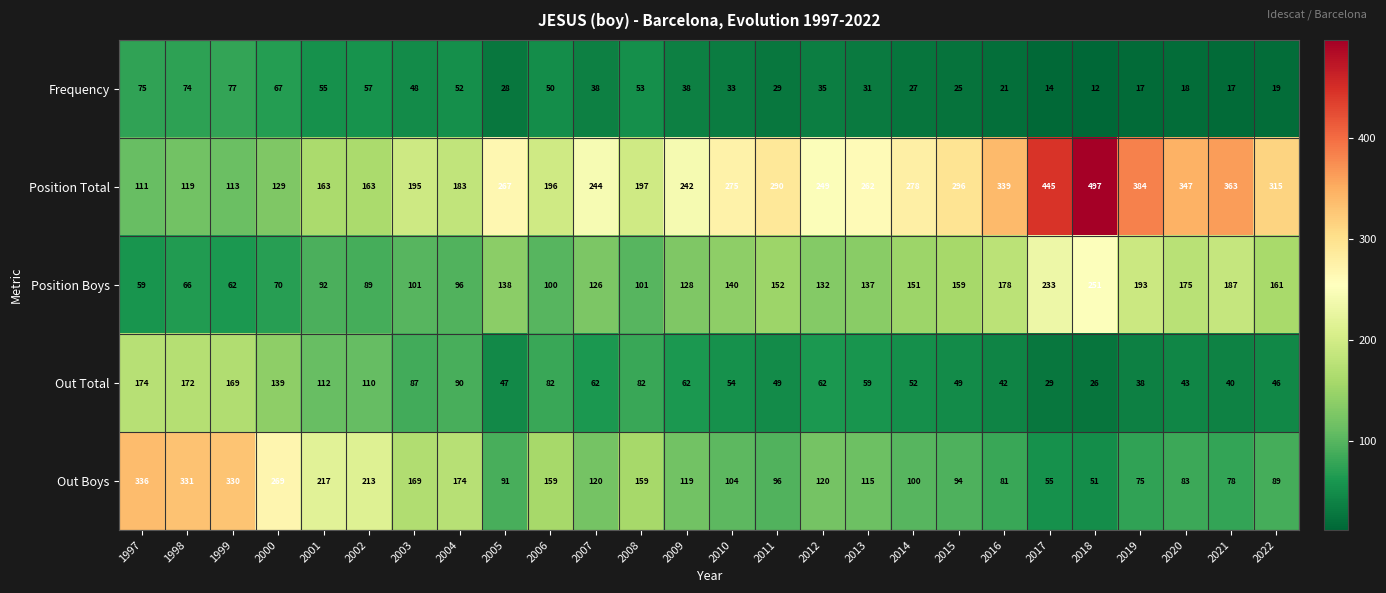

Which category has the highest value across all series?

2018